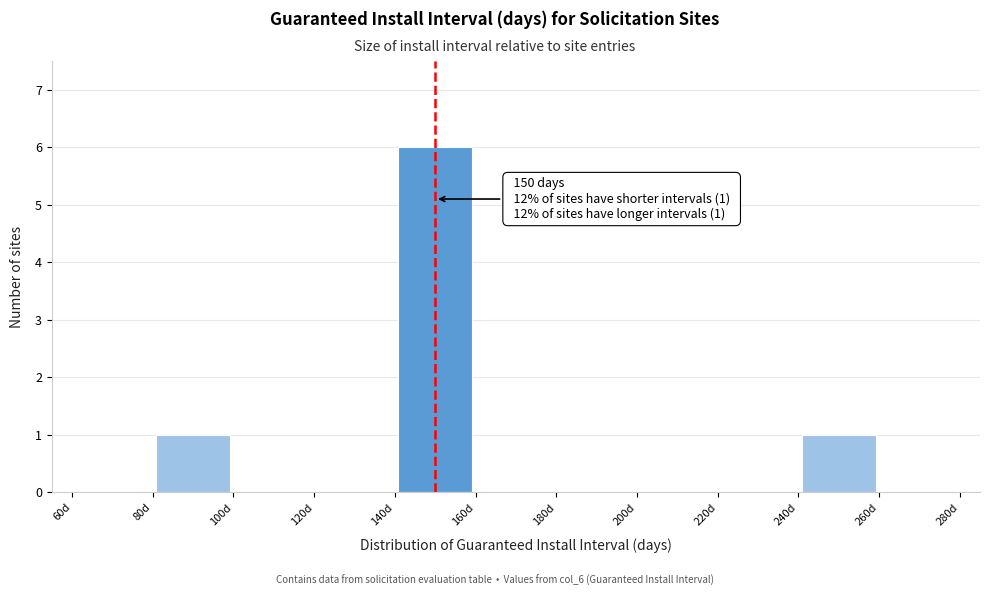

Which range on the x-axis has the tallest bar?

140 to 160